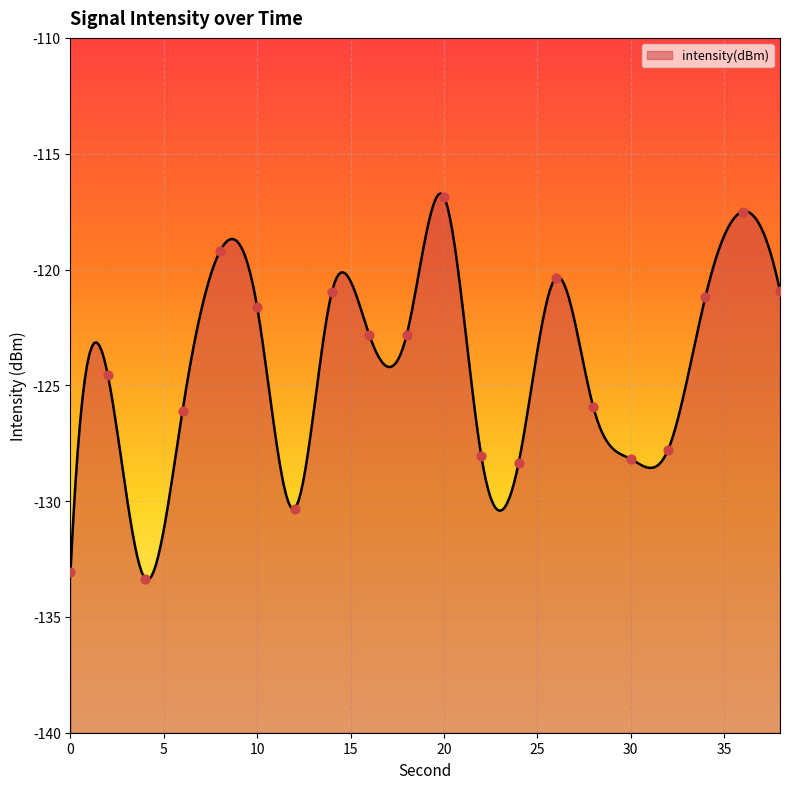

Which has a higher value, 38 or 4?

38